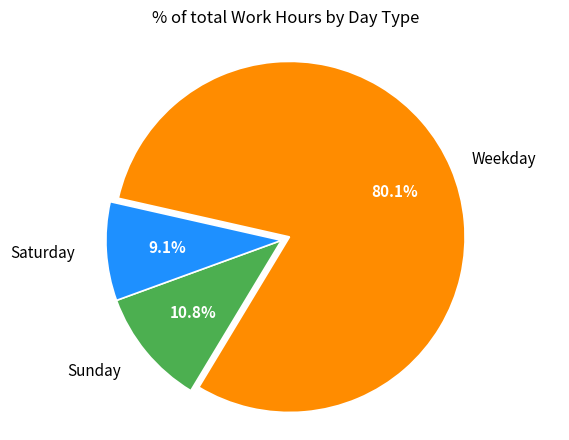

Is there any slice that represents more than half of the pie?

Yes